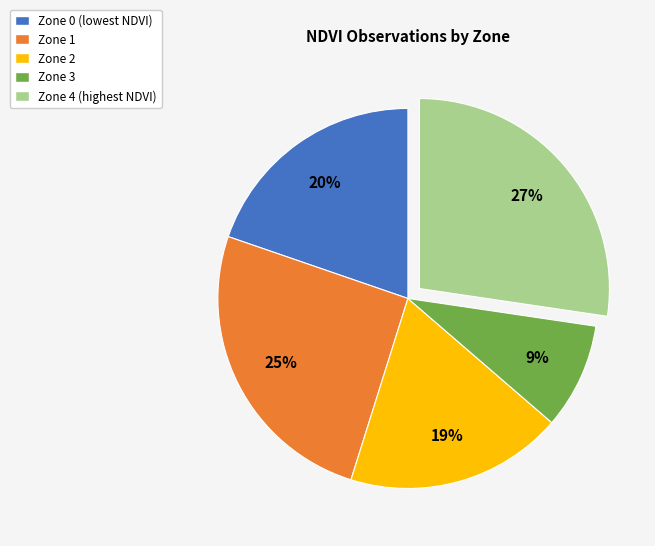

Is it true that Zone 2 is 19% of the pie?

True